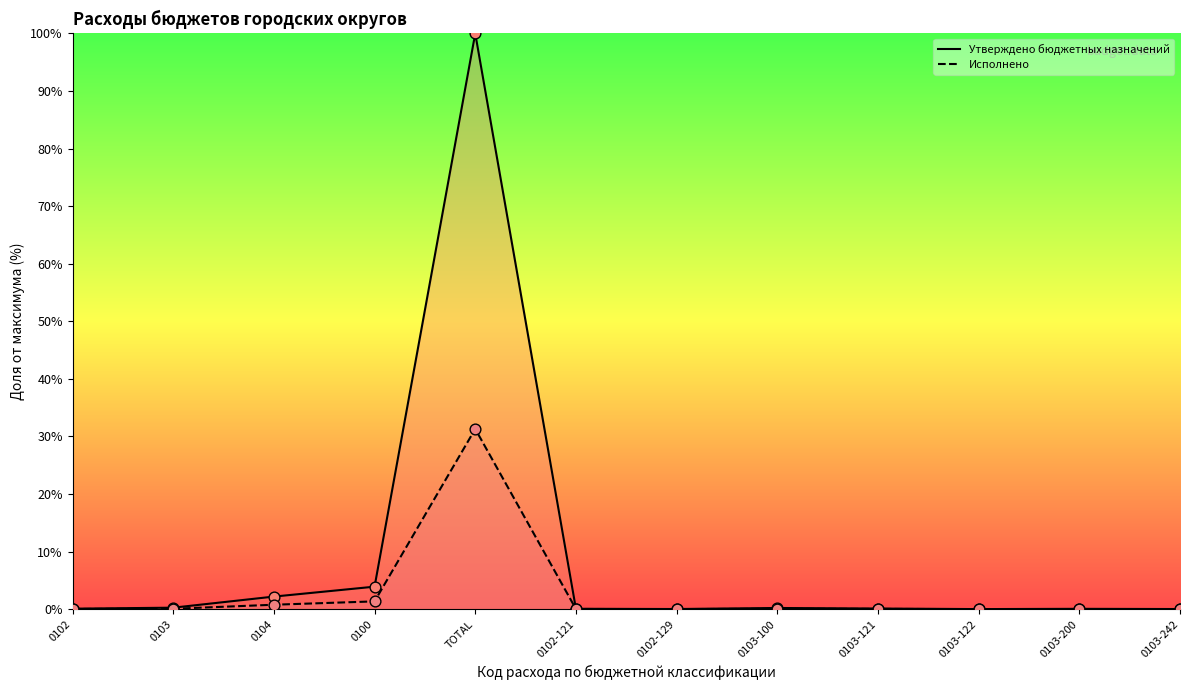

Which series has the largest Y range (max minus min)?

Утверждено бюджетных назначений